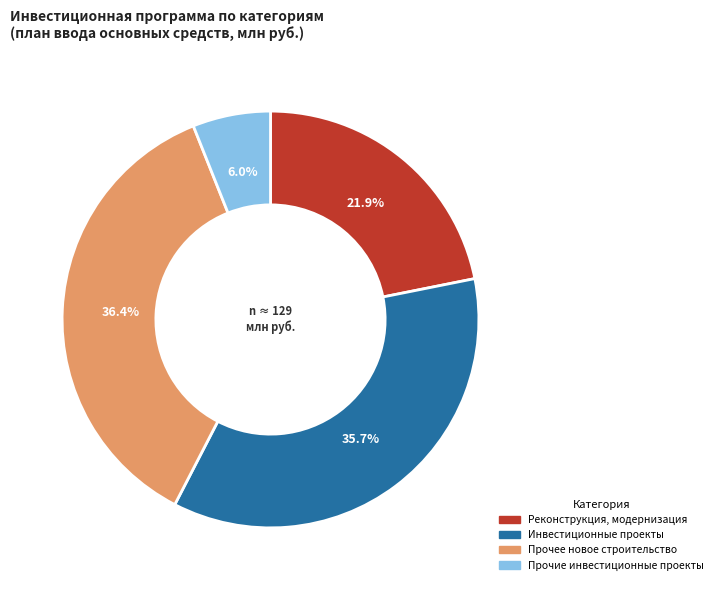

Between Реконструкция, модернизация and Прочие инвестиционные проекты, which is larger?

Реконструкция, модернизация